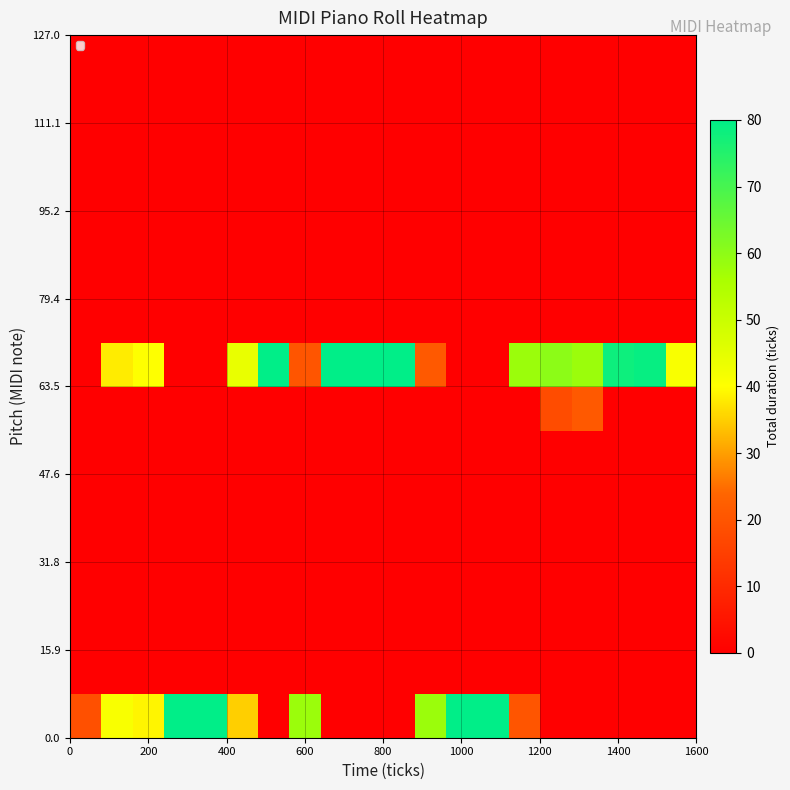

How many distinct data groups are displayed?

16